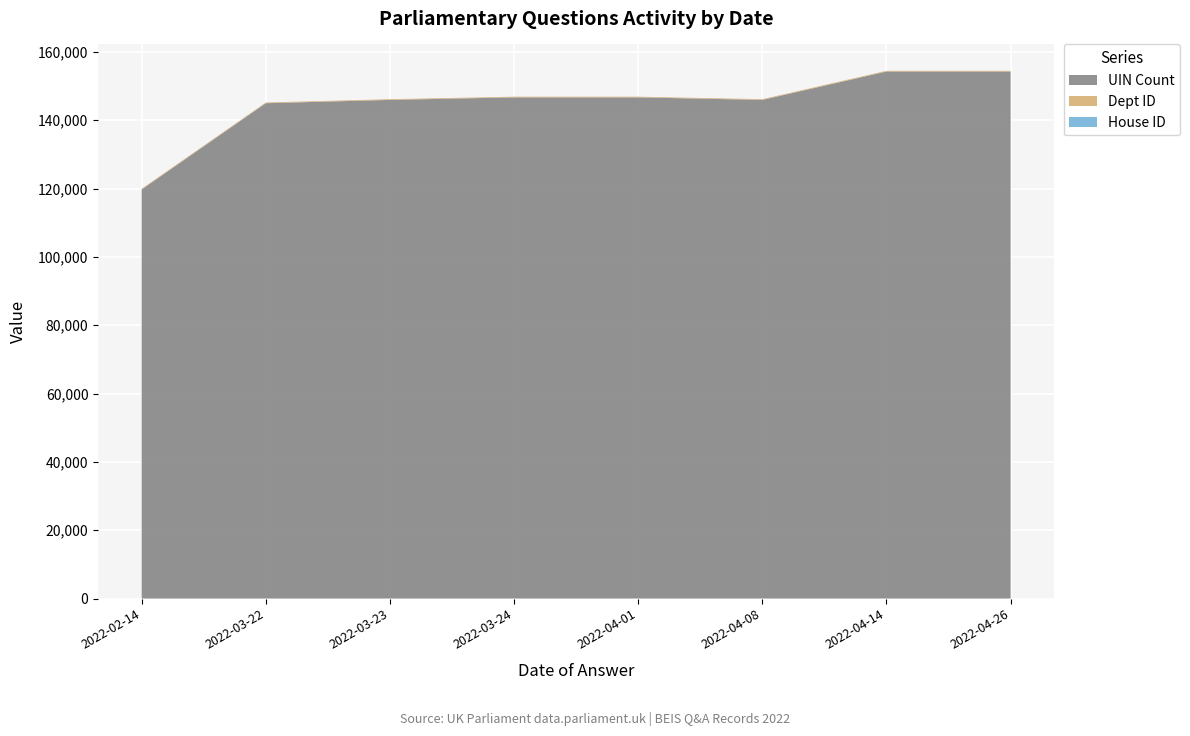

Reading left to right, transcribe all the data shown in this chart.

UIN Count: 2022-02-14=119737	2022-03-22=144989	2022-03-23=145958	2022-03-24=146695	2022-04-01=146696	2022-04-08=145958	2022-04-14=154264	2022-04-26=154265
Dept ID: 2022-02-14=201	2022-03-22=201	2022-03-23=201	2022-03-24=201	2022-04-01=201	2022-04-08=201	2022-04-14=201	2022-04-26=201
House ID: 2022-02-14=1	2022-03-22=3	2022-03-23=1	2022-03-24=1	2022-04-01=1	2022-04-08=1	2022-04-14=1	2022-04-26=1